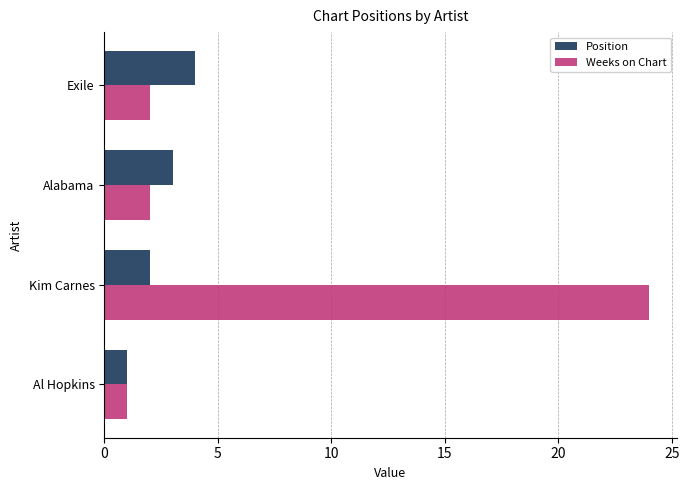

The value of Position at Kim Carnes is 1. True or false?

False